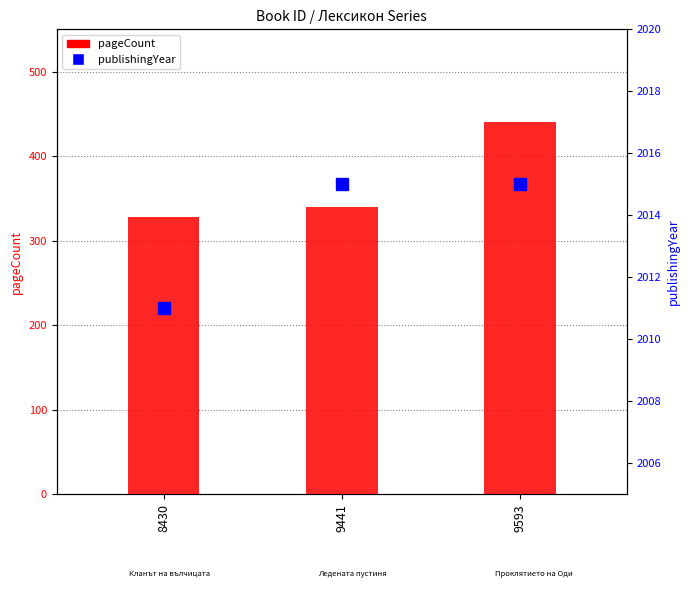

How many pageCount values are between 328 and 440?

3